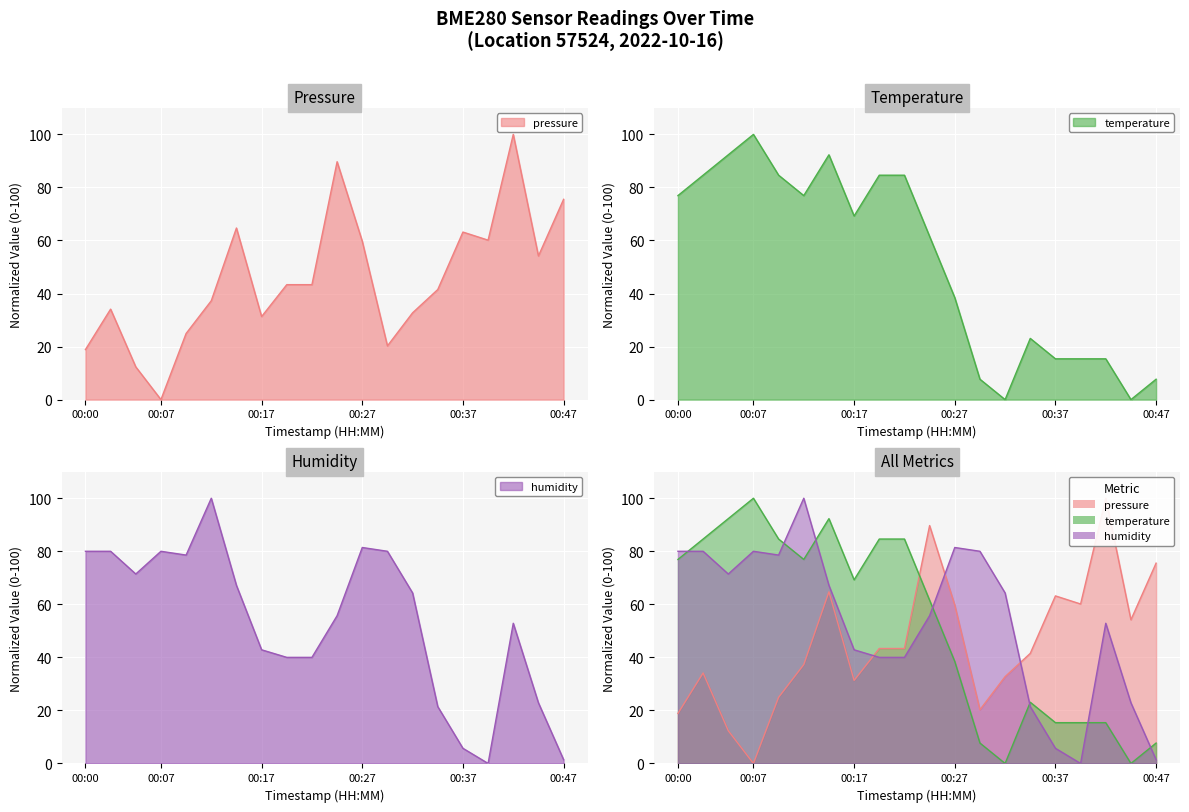

How many distinct data groups are displayed?

3